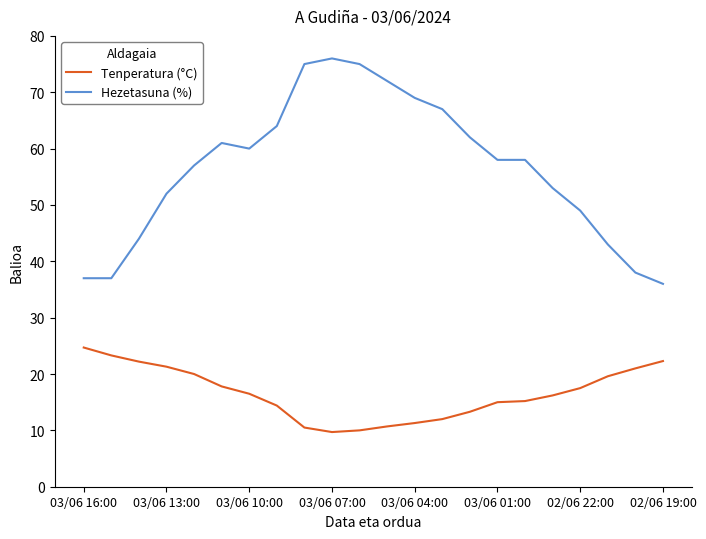

Which series has the largest total across all categories?

Hezetasuna (%)